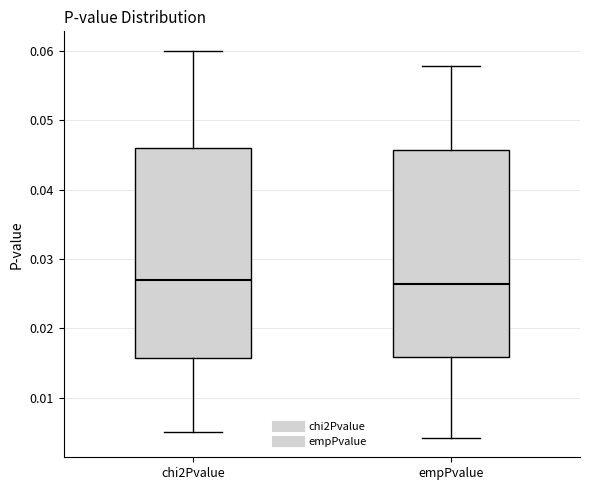

Reading left to right, transcribe this box plot: for each box, give where its median line is, the range the box spans, and where its two whiskers end, as read against the y-axis. The values are not printed on the chart, so give them approximately, as read against the axis.

chi2Pvalue: median 0.027, box 0.016 to 0.046, whiskers 0.005 to 0.060
empPvalue: median 0.026, box 0.016 to 0.046, whiskers 0.004 to 0.058